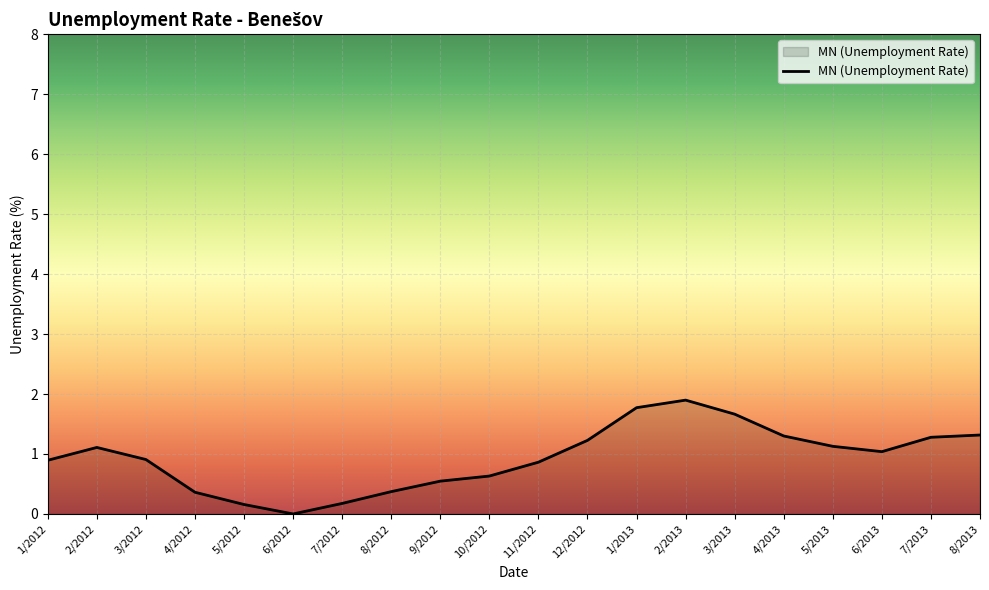

At which category does the data reach its first local peak?

2/2012